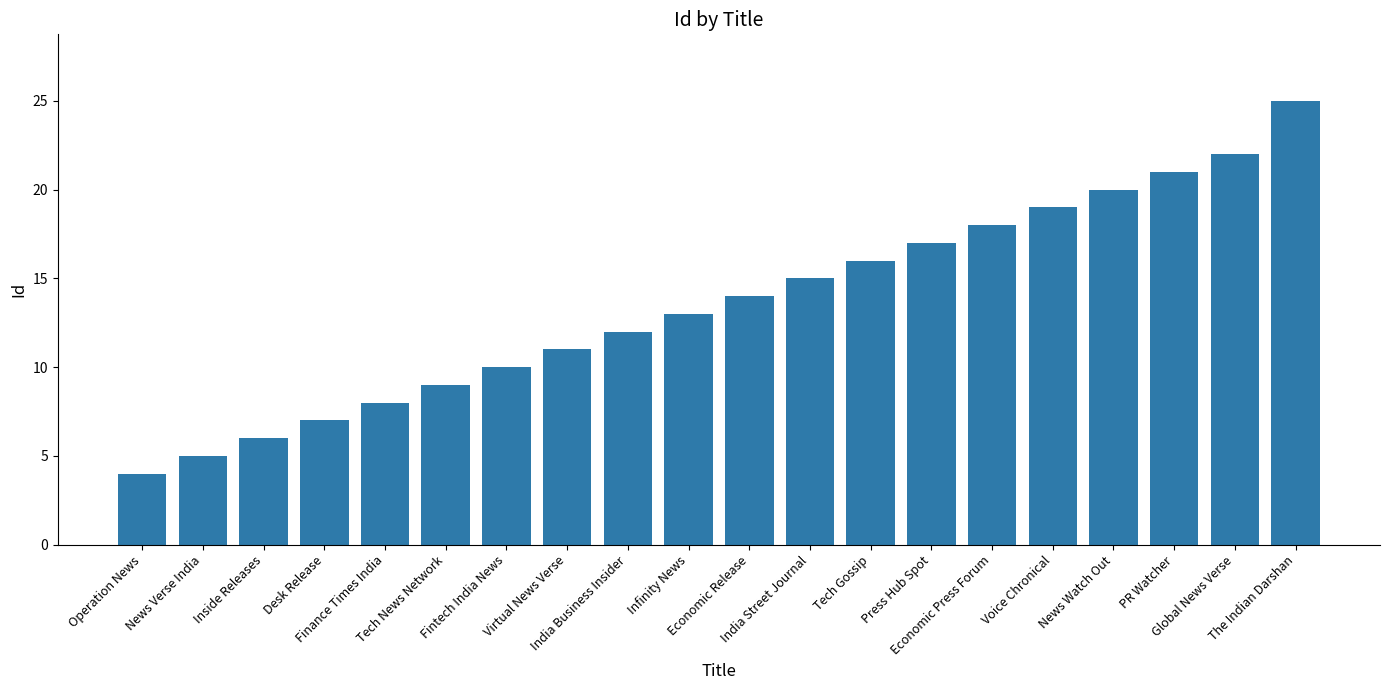

What is the average value?

14